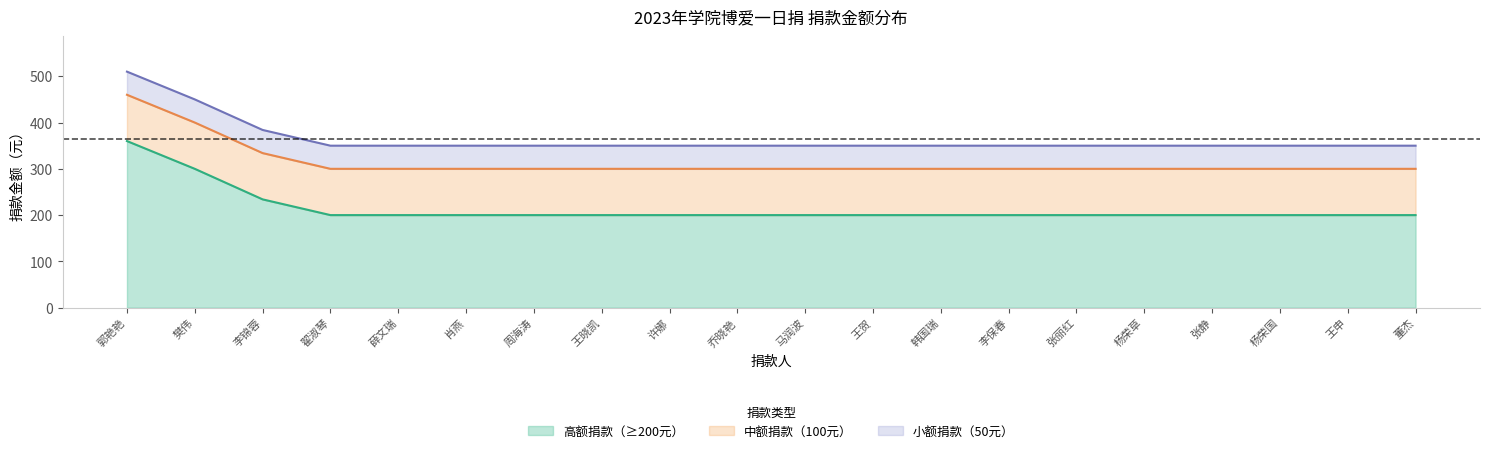

True or false: 50_group has more than 1 points higher than both neighbors.

False